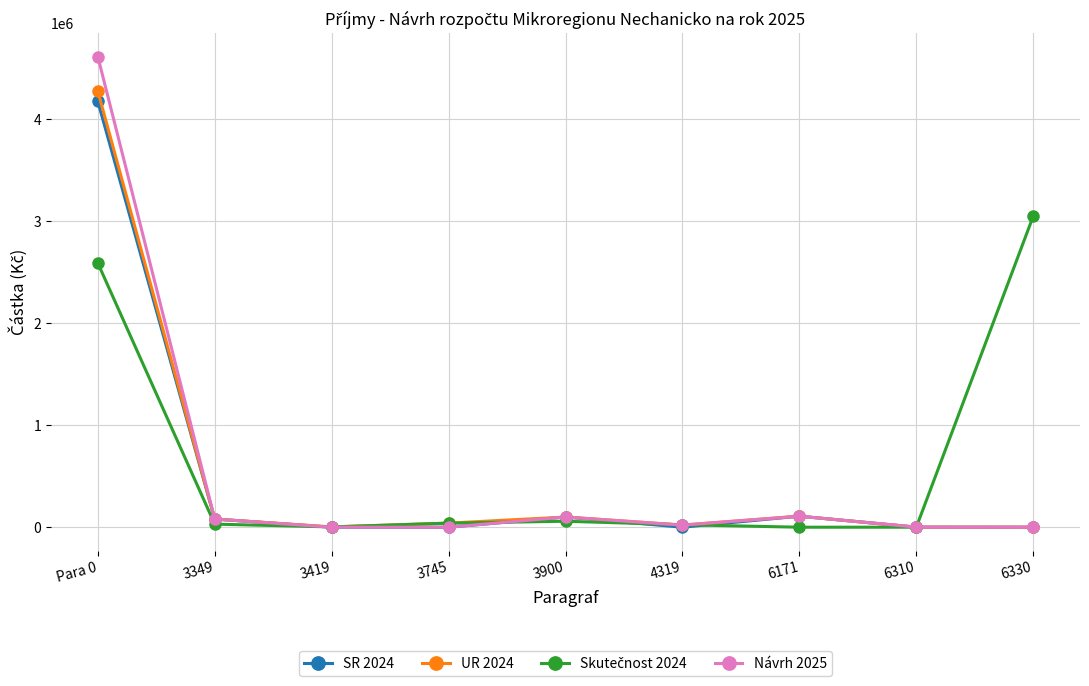

At which category is the sum across all series the highest?

Para 0